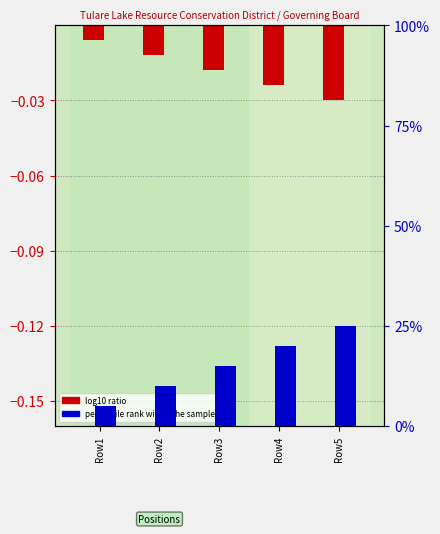

True or false: log10 ratio has a value of -0.0 at Row3.

True